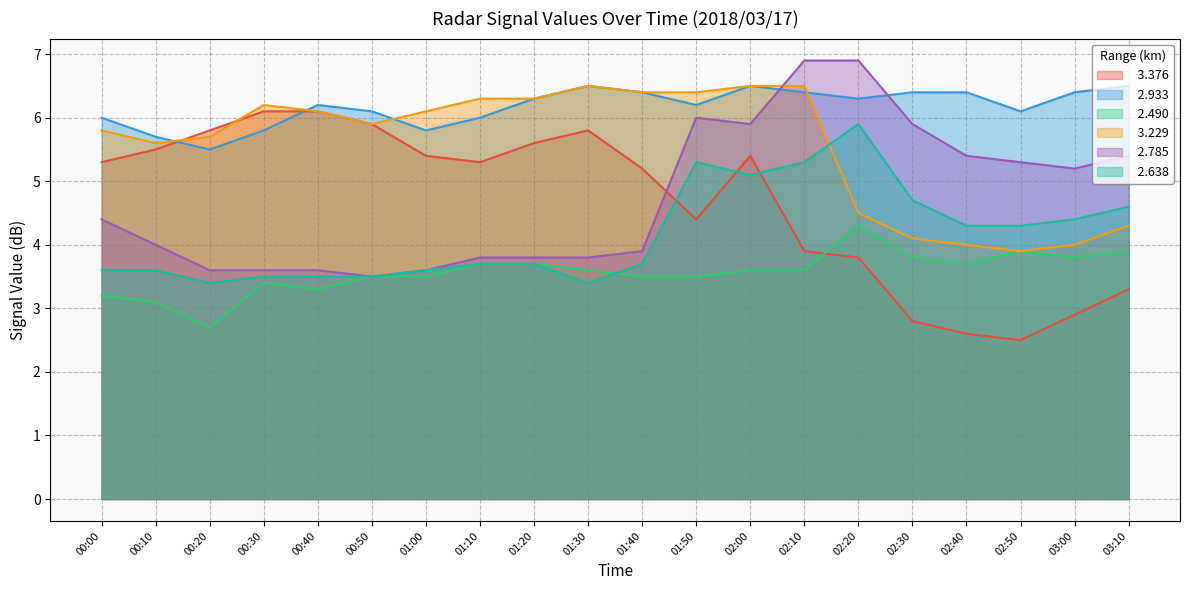

What is the minimum value for   2.490?

2.7